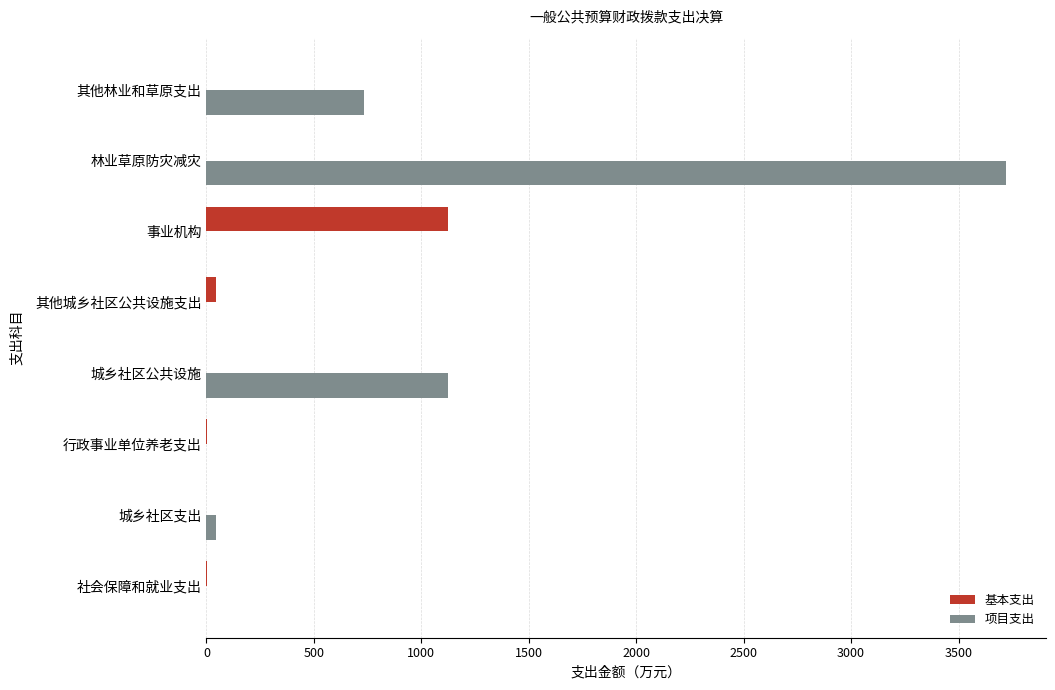

What is the sum of all 基本支出 values?

1173.1